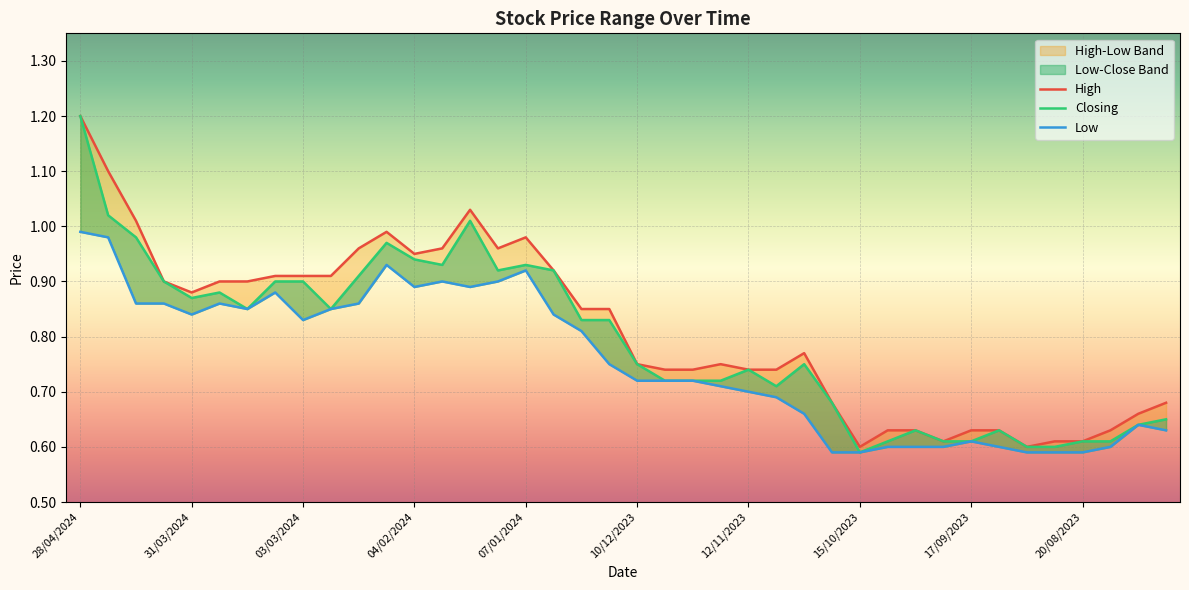

Rank the series by their average value, from lowest to highest.

Low, Closing, High